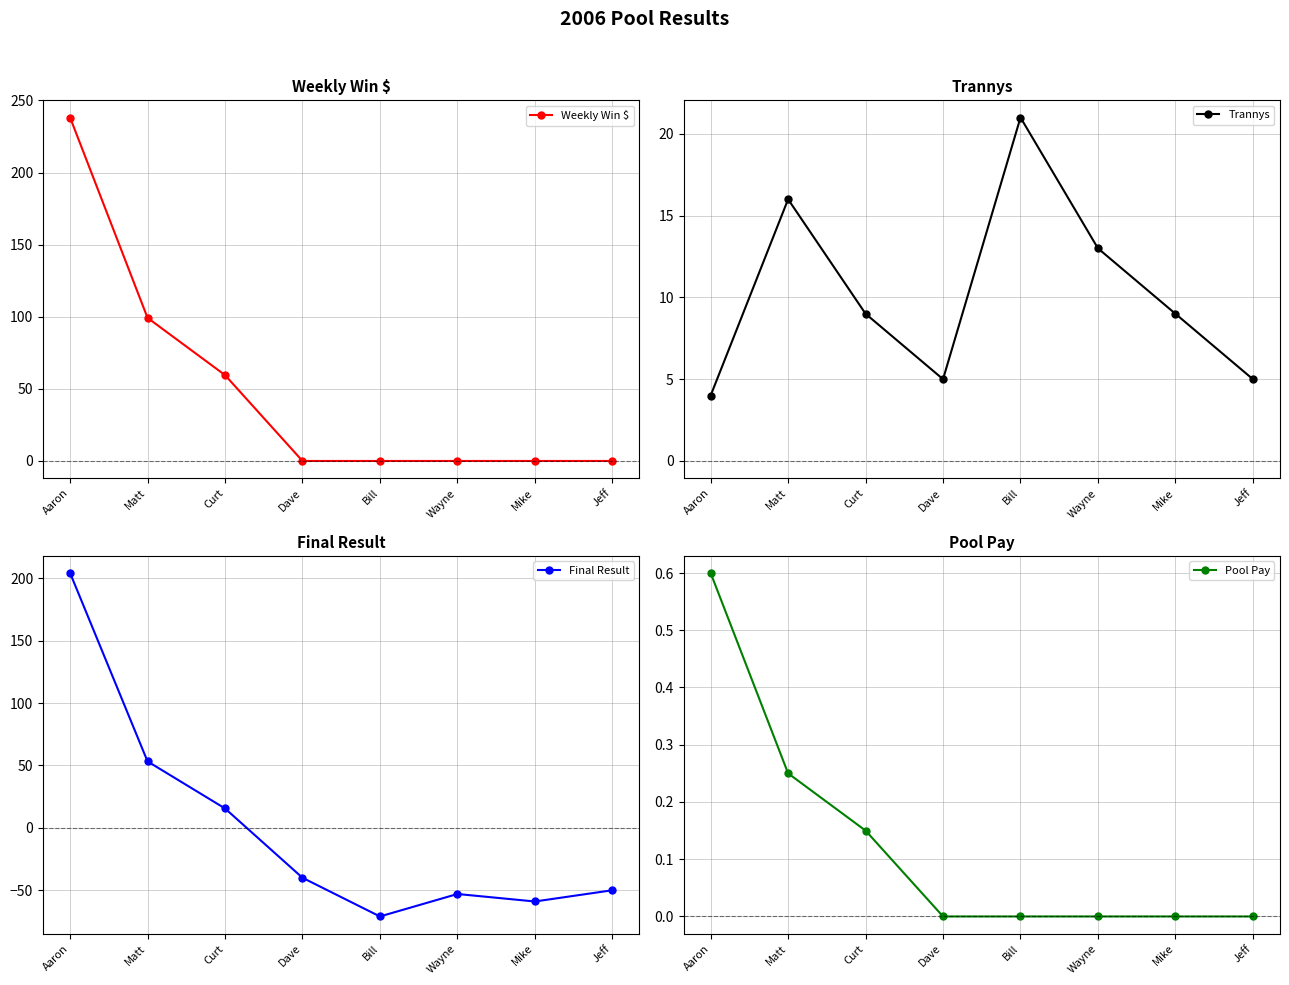

Which series changed the most between Aaron and Matt?

Final Result